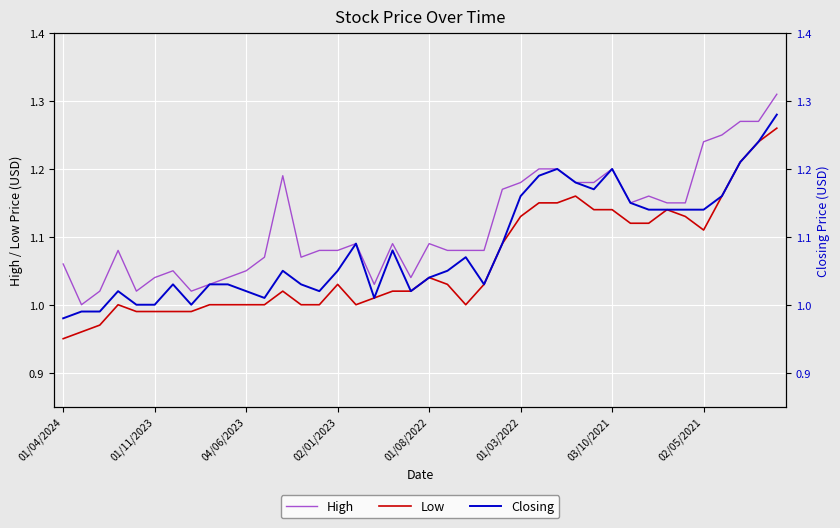

Which series has the widest spread of values?

High